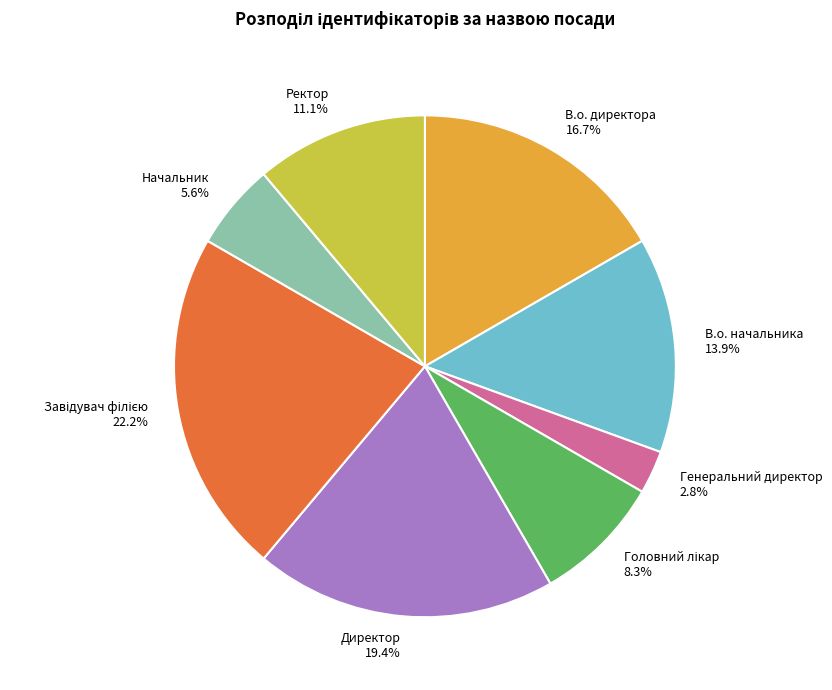

What percentage do Генеральний директор and Ректор together represent?

13.9%